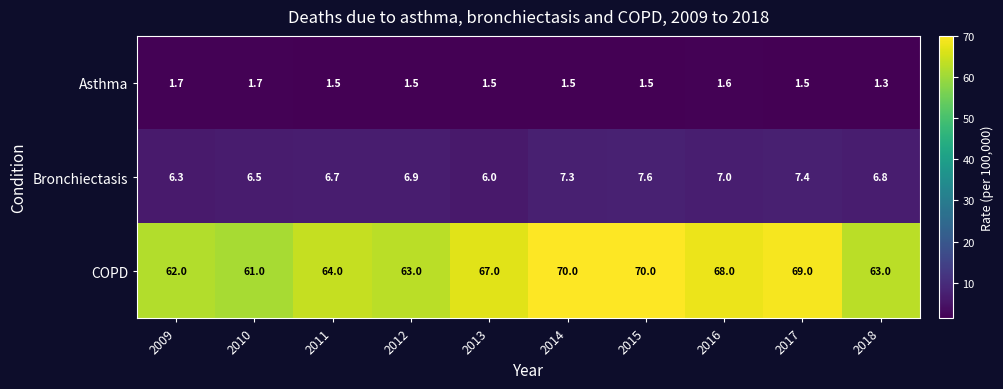

The Bronchiectasis series shows 4.8 at 2015. True or false?

False